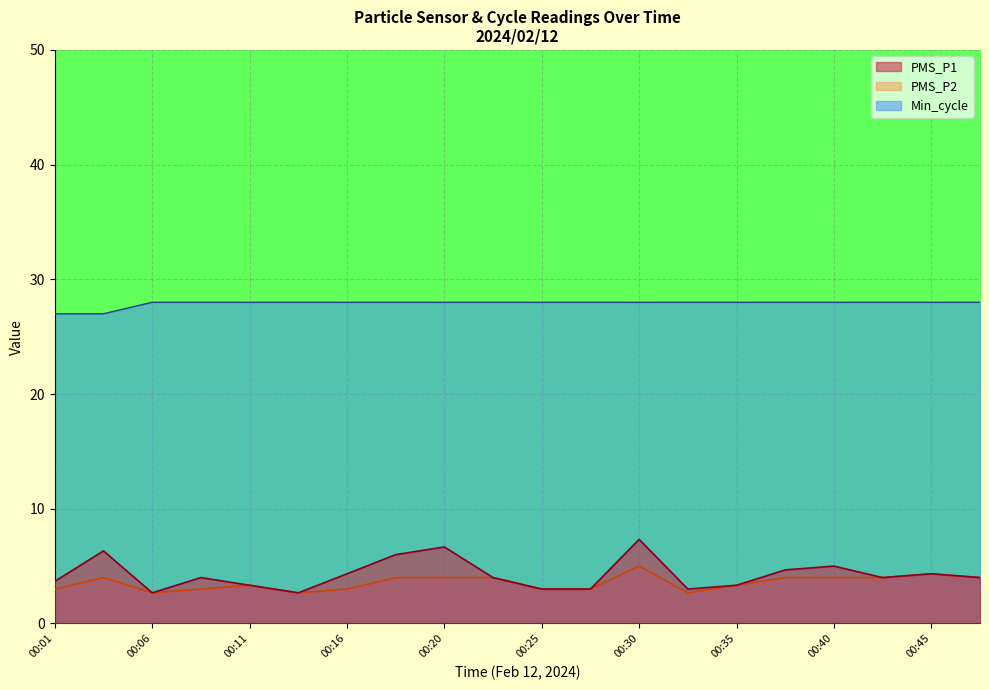

Reading left to right, extract all data points from this chart.

PMS_P1: 3.7	6.3	2.7	4.0	3.3	2.7	4.3	6.0	6.7	4.0	3.0	3.0	7.3	3.0	3.3	4.7	5.0	4.0	4.3	4.0
PMS_P2: 3.0	4.0	2.7	3.0	3.3	2.7	3.0	4.0	4.0	4.0	3.0	3.0	5.0	2.7	3.3	4.0	4.0	4.0	4.3	4.0
Min_cycle: 27.0	27.0	28.0	28.0	28.0	28.0	28.0	28.0	28.0	28.0	28.0	28.0	28.0	28.0	28.0	28.0	28.0	28.0	28.0	28.0